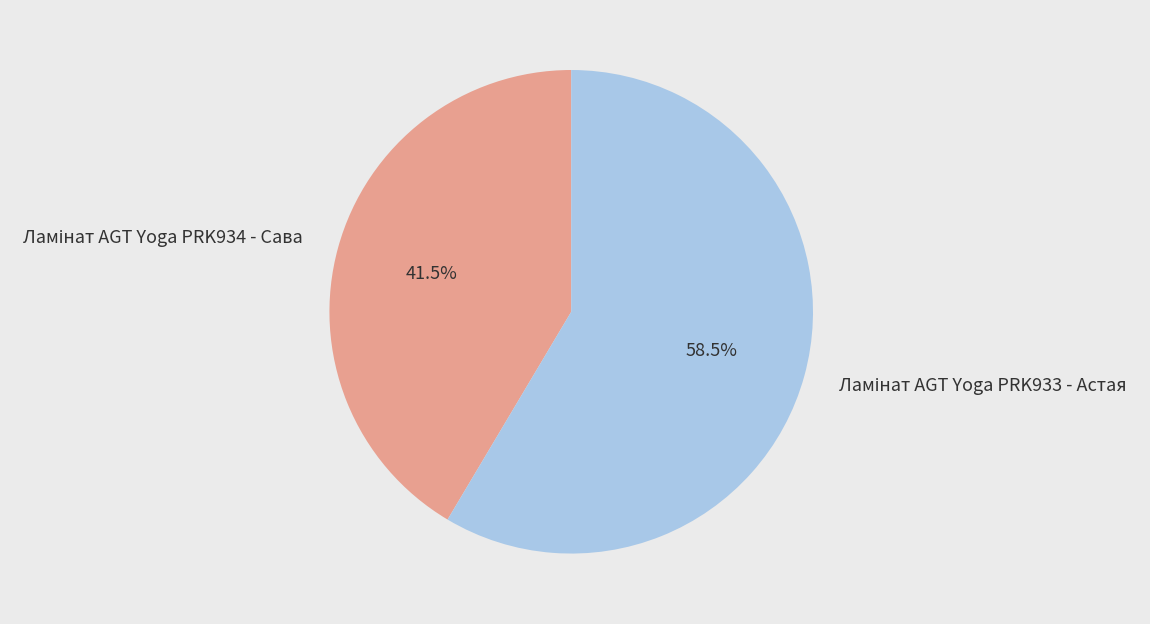

Is there any slice that represents more than half of the pie?

Yes